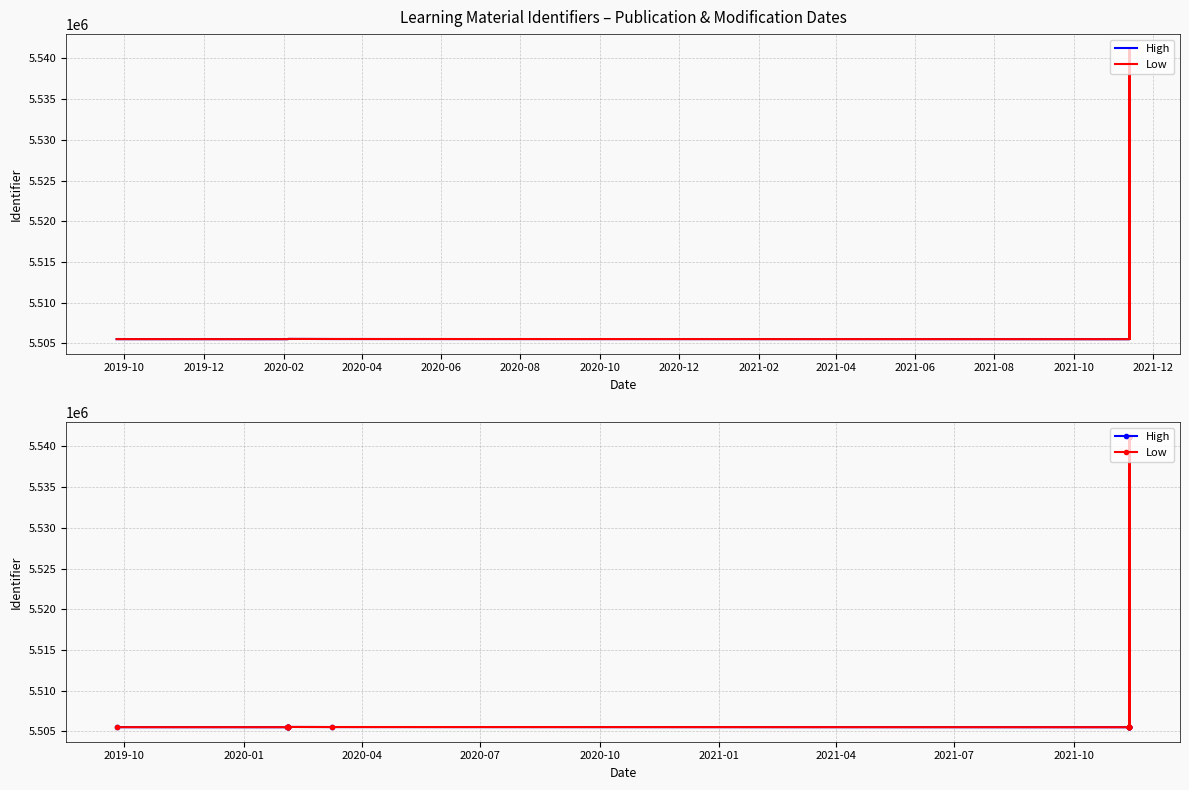

What are all the series names shown in the legend?

High, Low